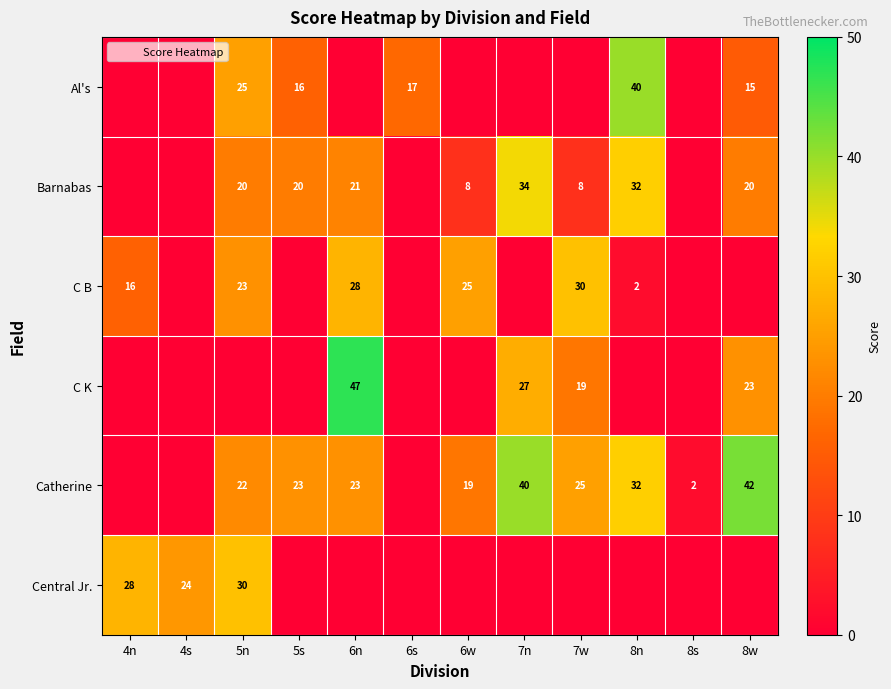

Count the Central Jr. values in the range 0 to 24.

10